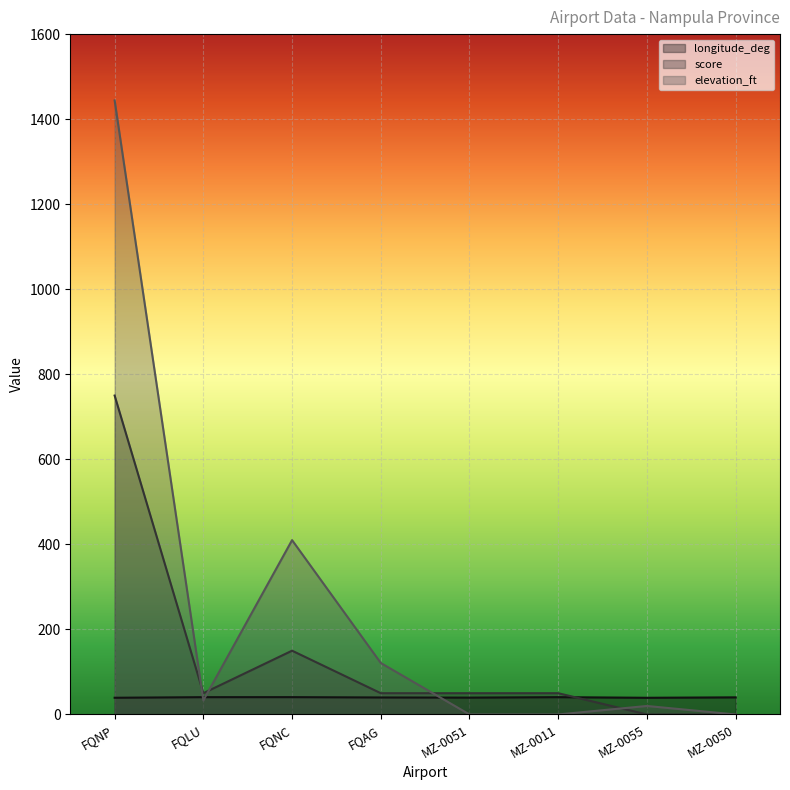

At which category does the chart reach its minimum across all series?

MZ-0055